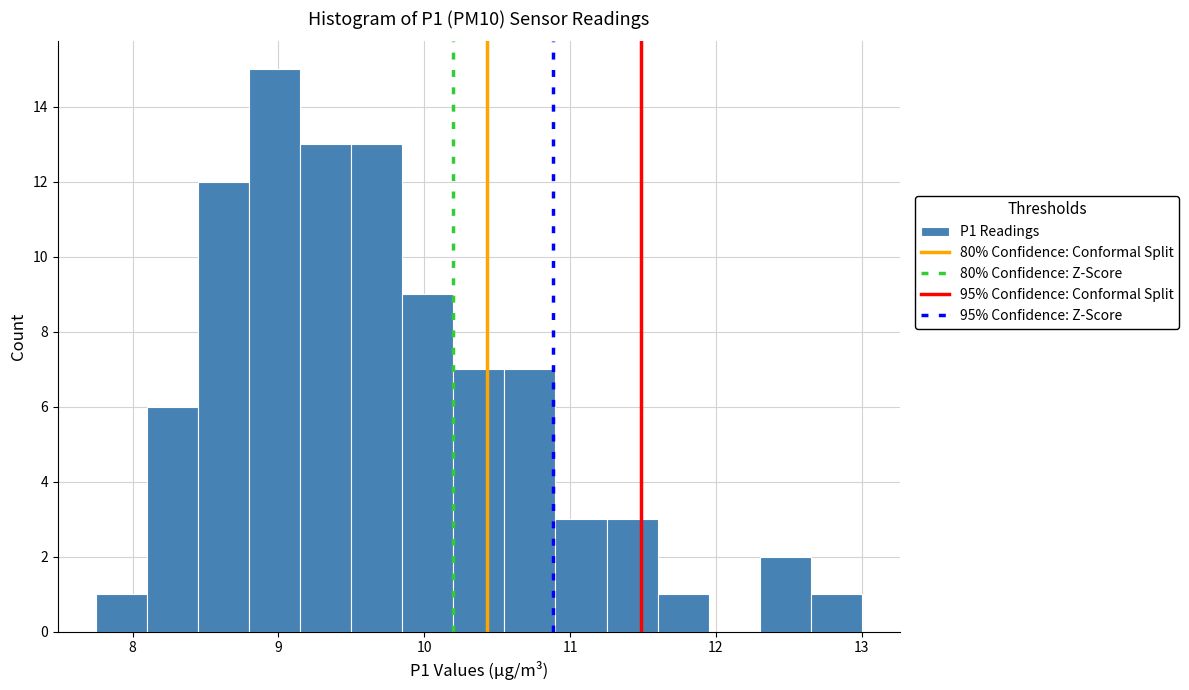

Around what value on the x-axis is the tallest bar? Give the approximate position of its centre, as read against the axis.

9.0